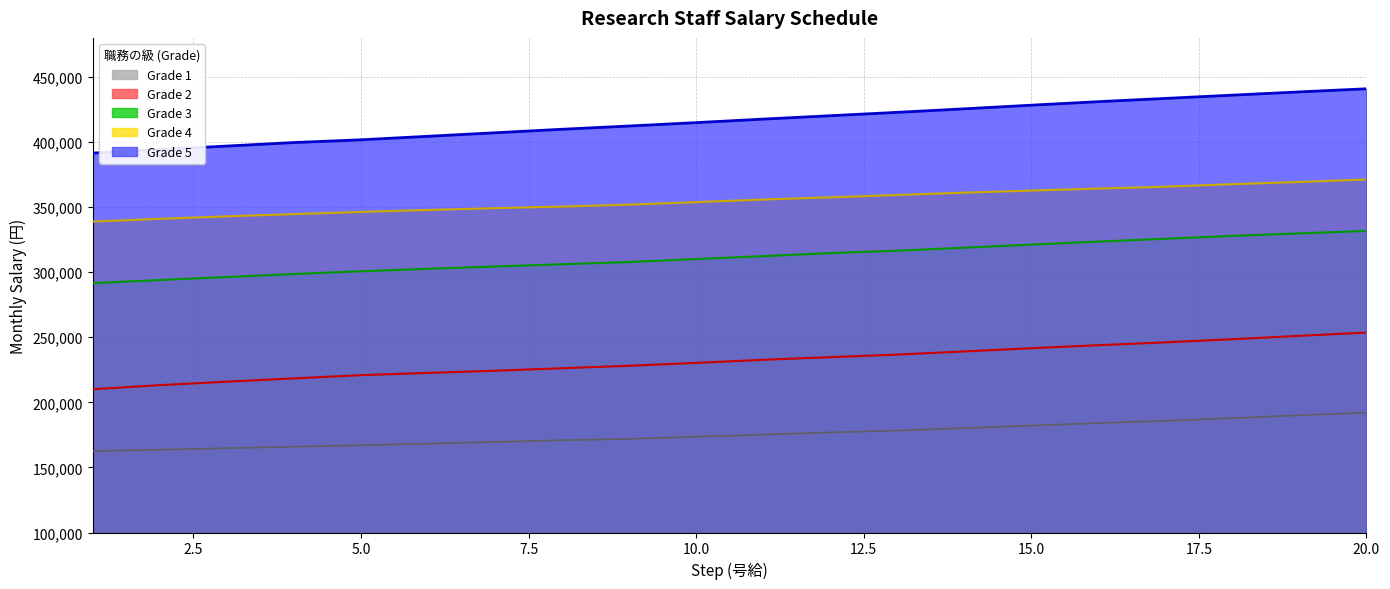

Does the chart display data point markers on the line(s)?

No